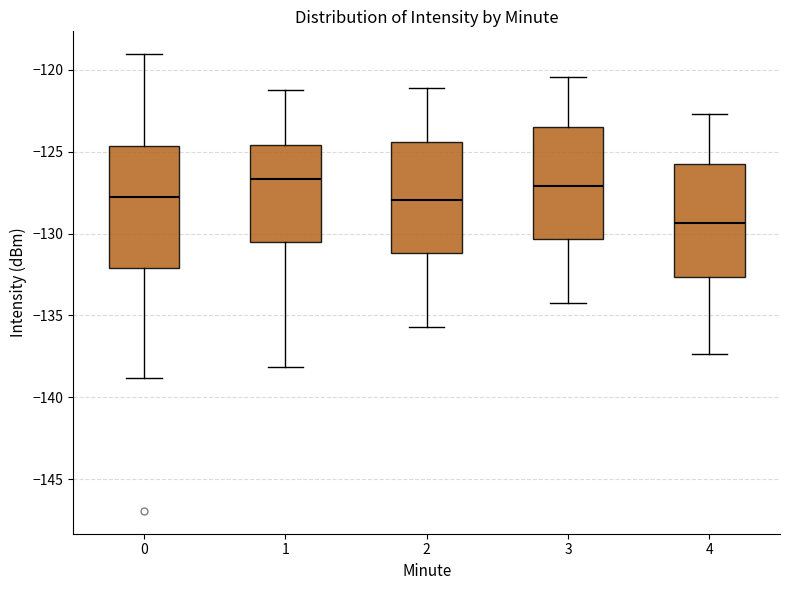

Reading left to right, read every box against the y-axis: the position of its median line, the range the box covers, and the ends of its whiskers. The values are not printed on the chart, so give them approximately, as read against the axis.

0: median -128.0, box -132.0 to -124.5, whiskers -139.0 to -119.0
1: median -126.5, box -130.5 to -124.5, whiskers -138.0 to -121.0
2: median -128.0, box -131.0 to -124.5, whiskers -135.5 to -121.0
3: median -127.0, box -130.5 to -123.5, whiskers -134.0 to -120.5
4: median -129.5, box -132.5 to -125.5, whiskers -137.5 to -122.5